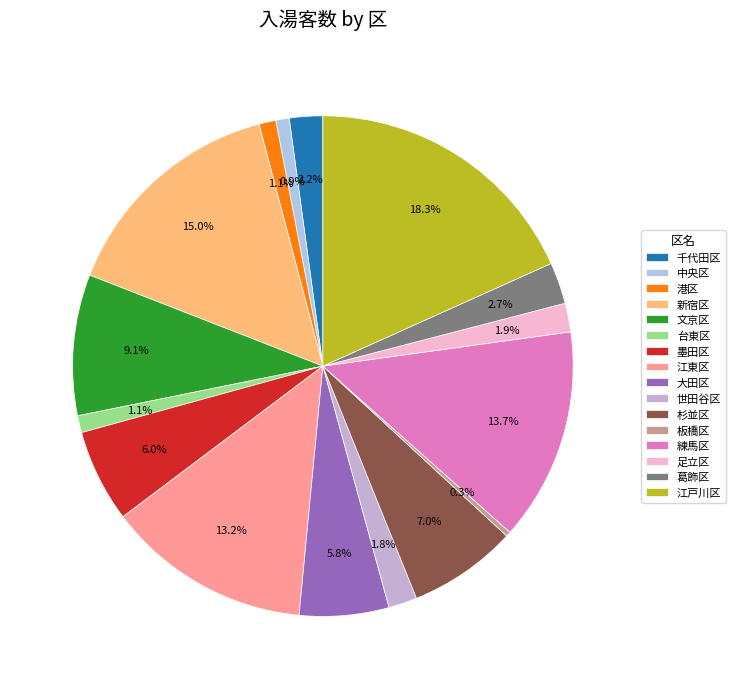

The 足立区 slice represents 2% of the pie. True or false?

True